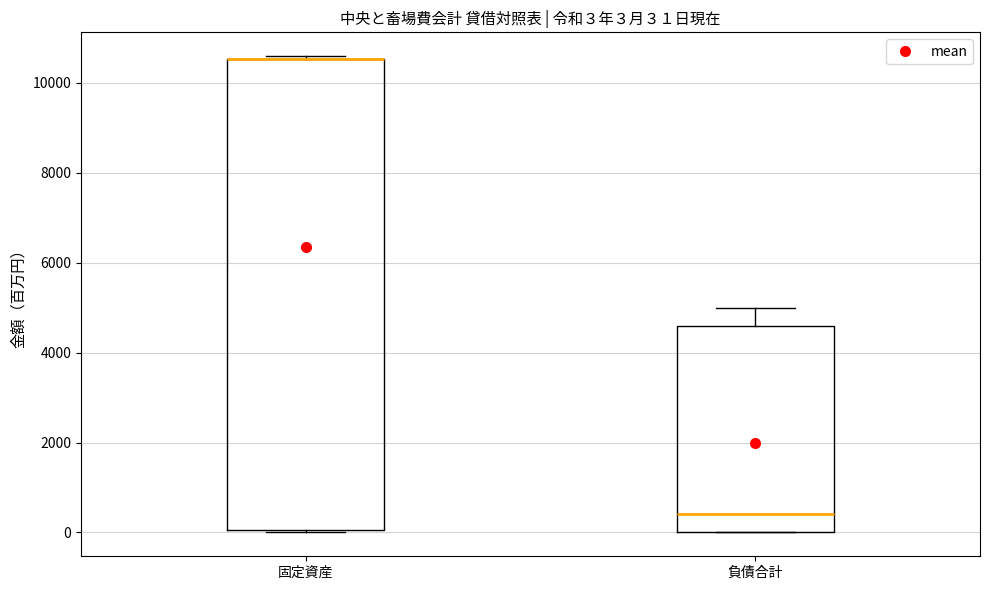

Which box is the tallest, from its lower edge to its upper edge?

固定資産